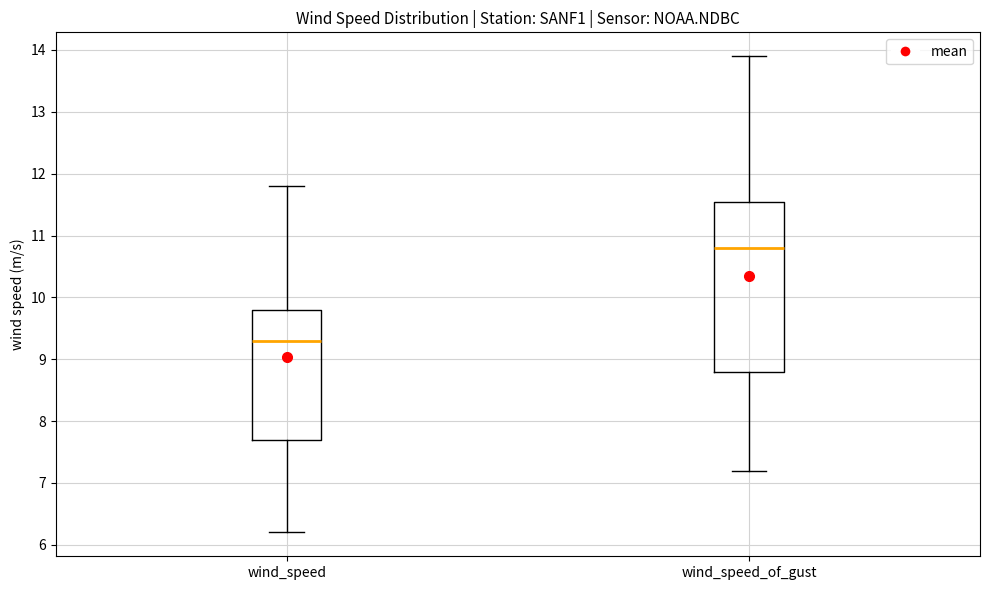

Where does the median line of the box for wind_speed sit on the y-axis? The values are not printed on the chart, so give them approximately, as read against the axis.

9.3